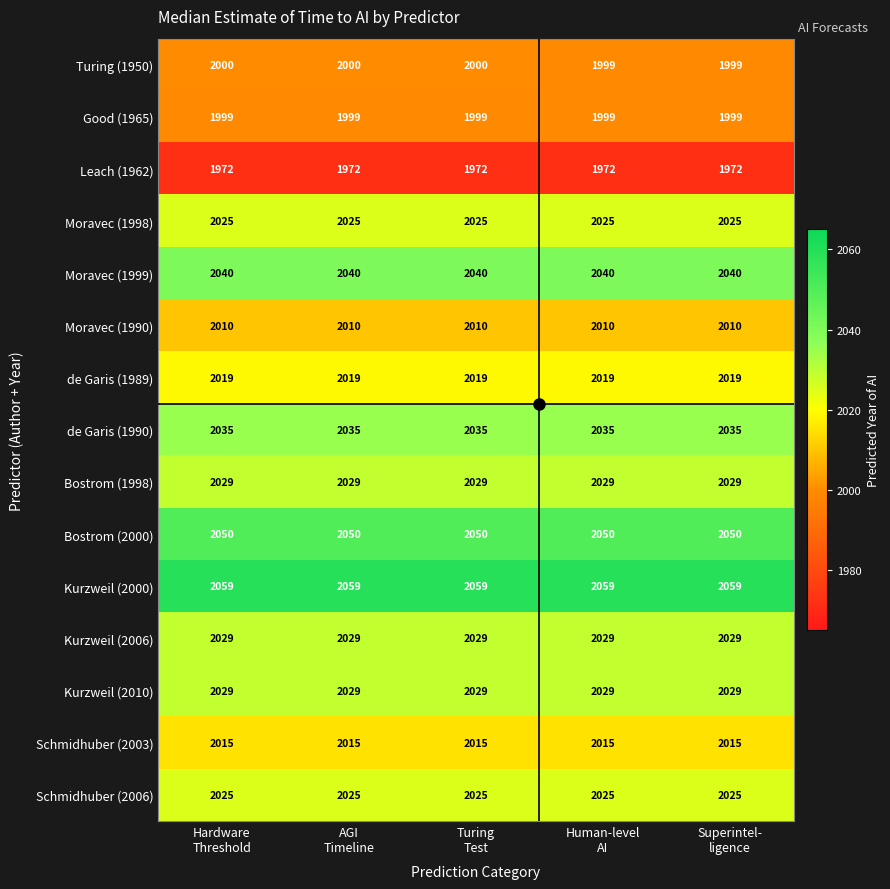

What is the minimum value shown in the chart?

1972